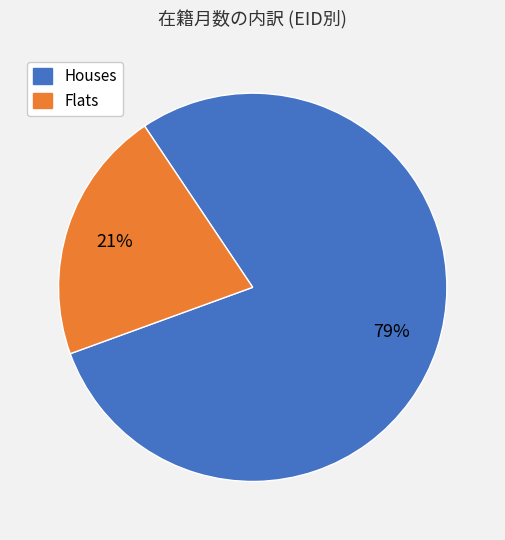

To the nearest percent, what is the average slice percentage?

50%